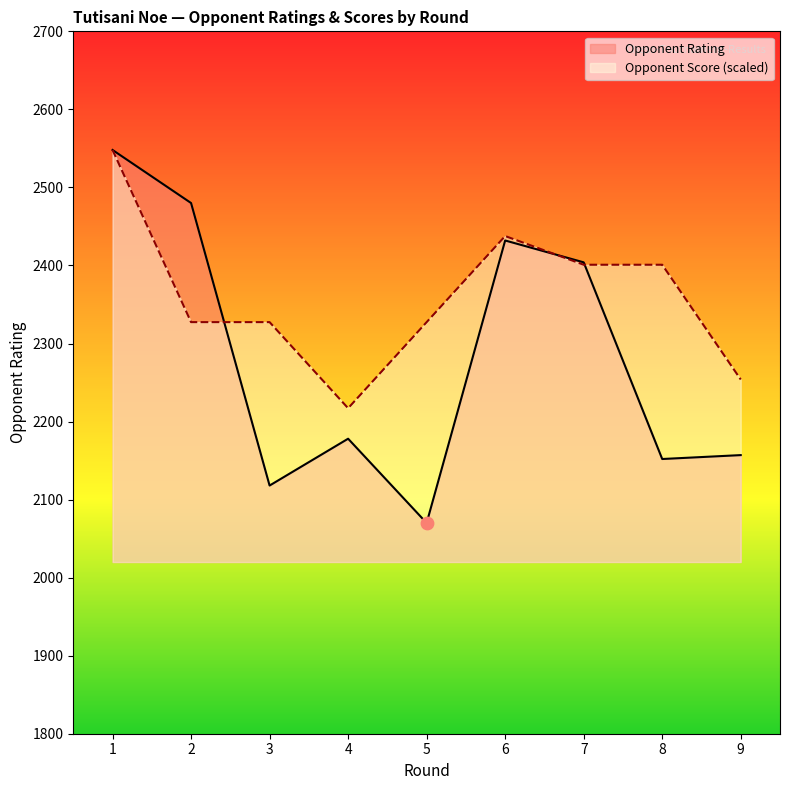

What is the total value across all series at 4?

4395.1